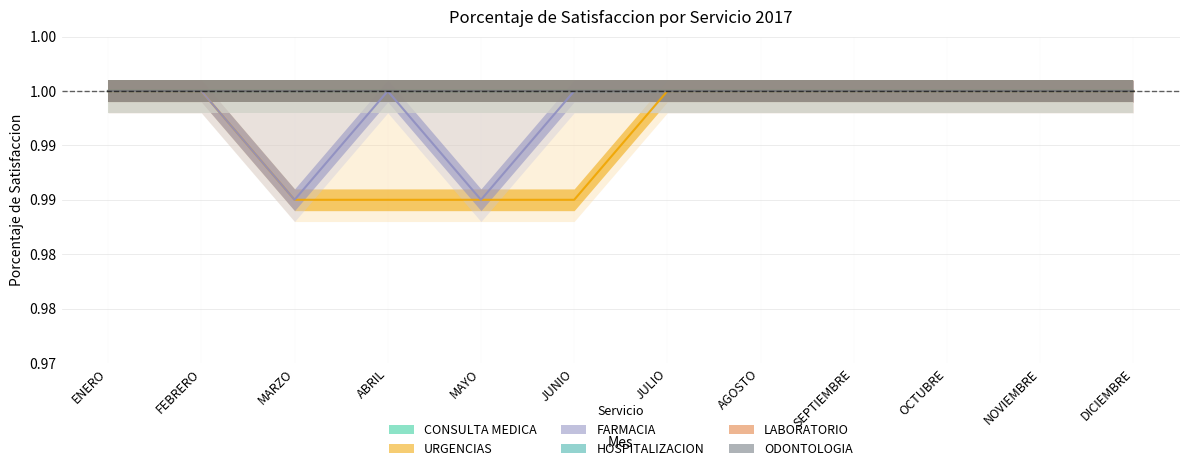

Where is URGENCIAS nearest to the value 0?

MARZO